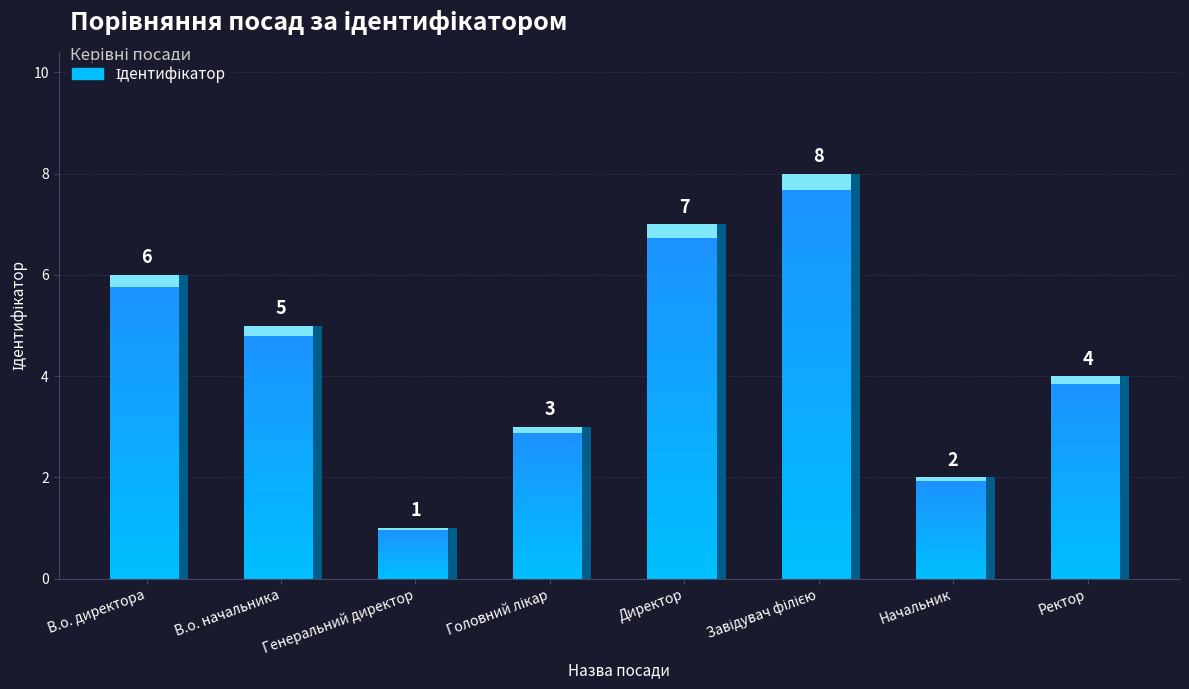

Where is the data nearest to the value 4?

Ректор